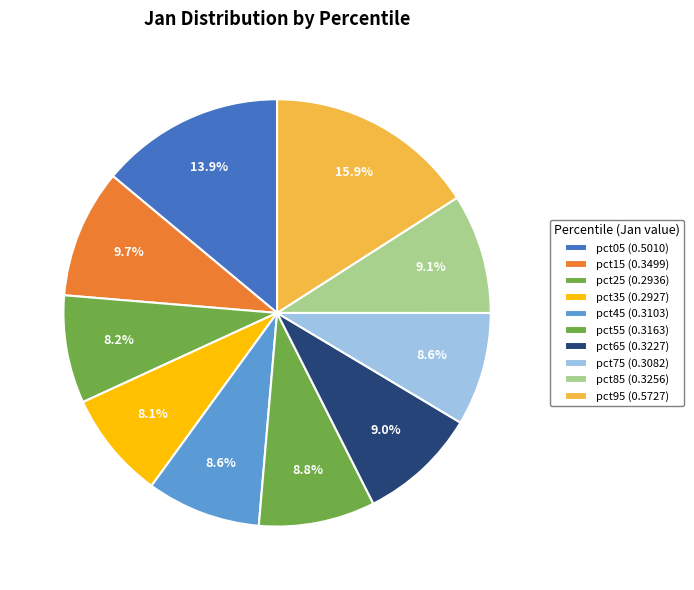

How many segments does this pie chart have?

10